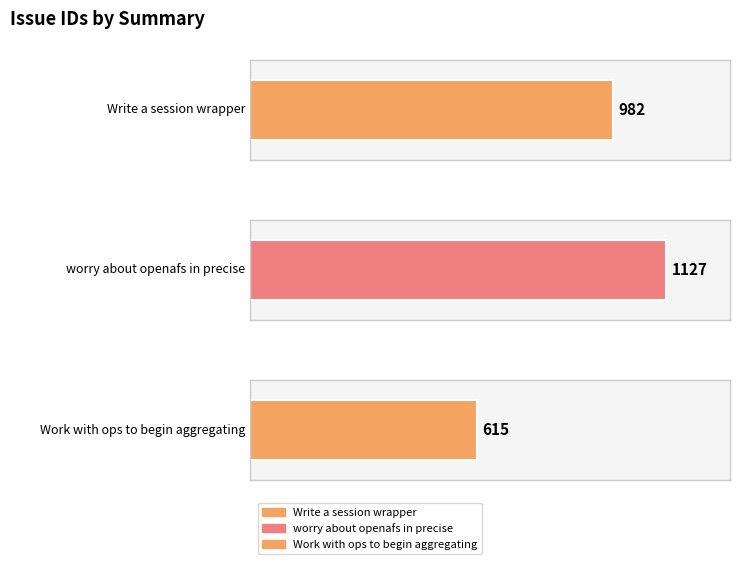

True or false: the data shows 1075 at Work with ops to begin aggregating.

False